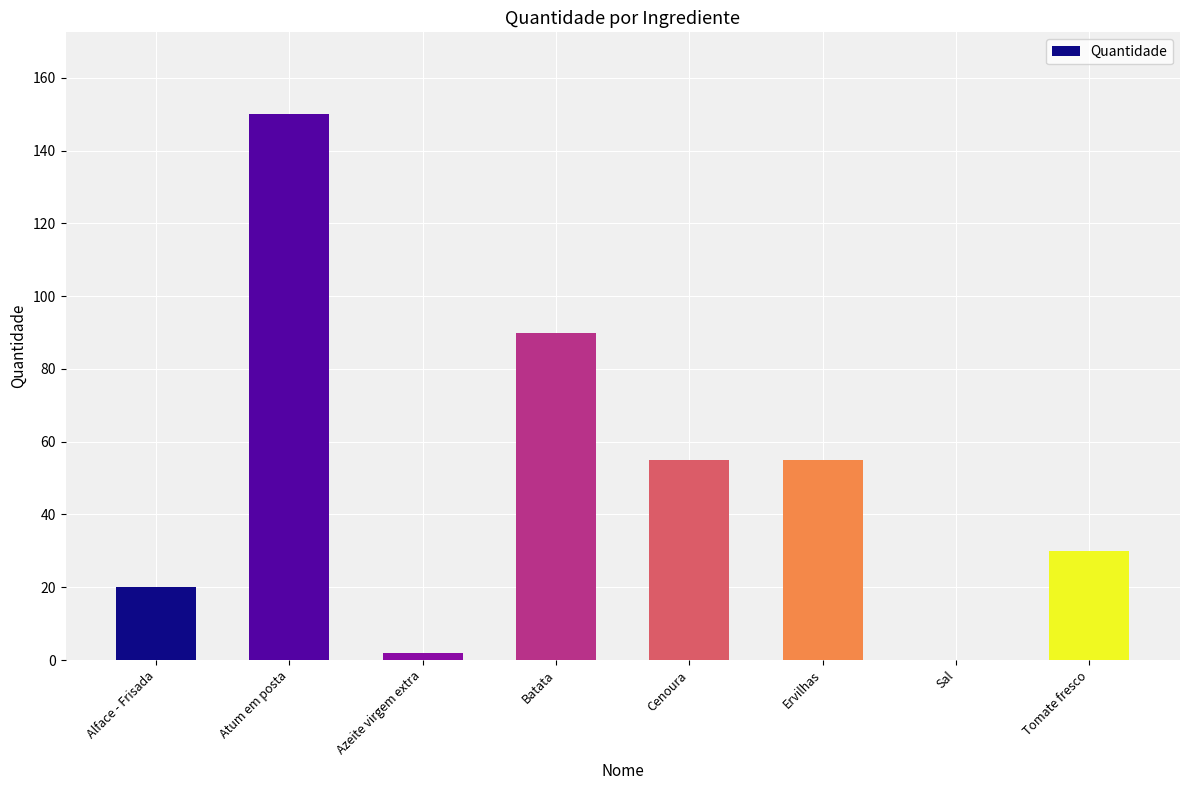

Between Cenoura and Sal, which is larger?

Cenoura